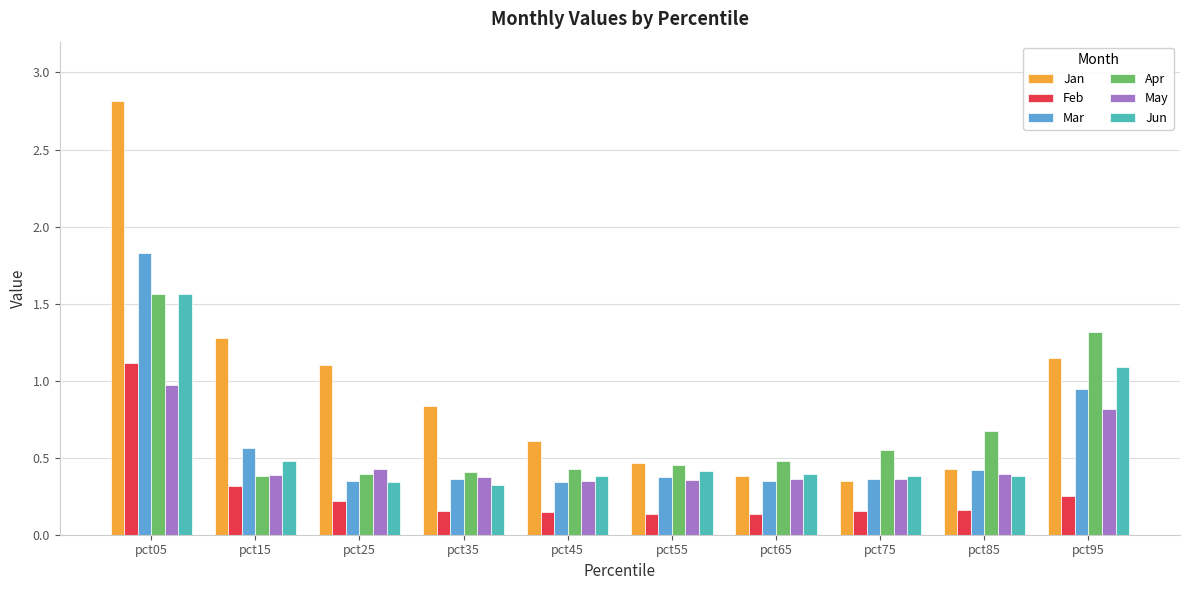

The value of May at pct95 is 0.4. True or false?

False